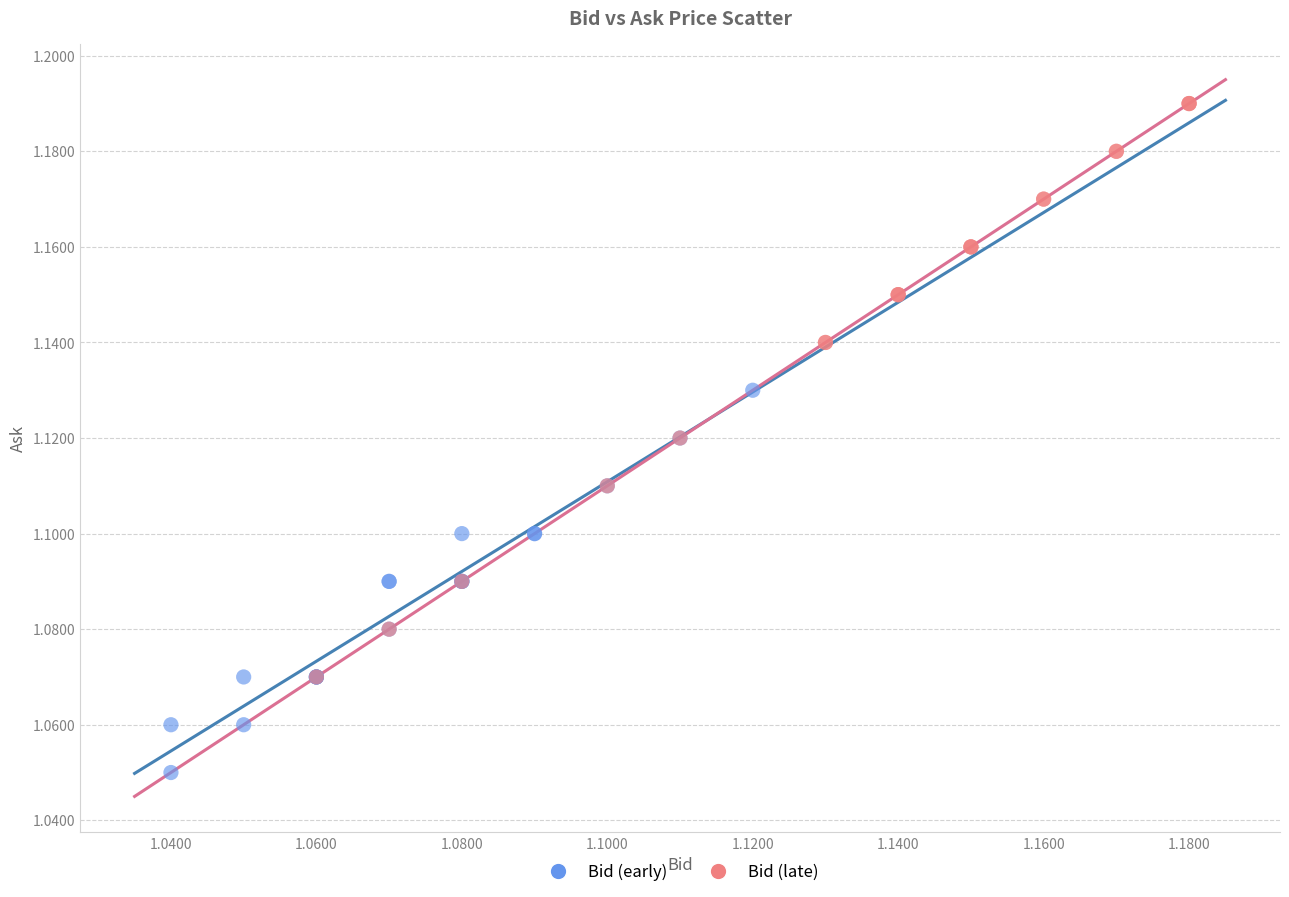

Which series reaches the minimum Y coordinate?

Bid (early)